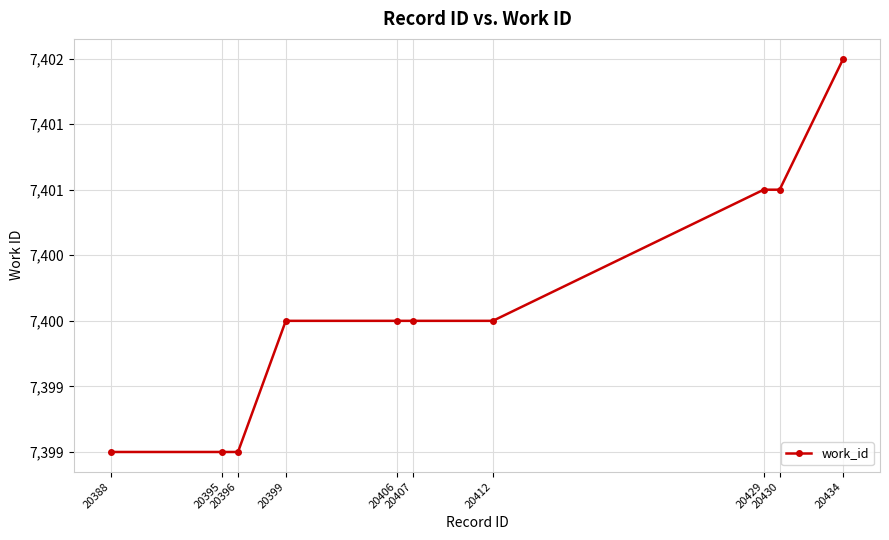

Count the number of data series in this chart.

1